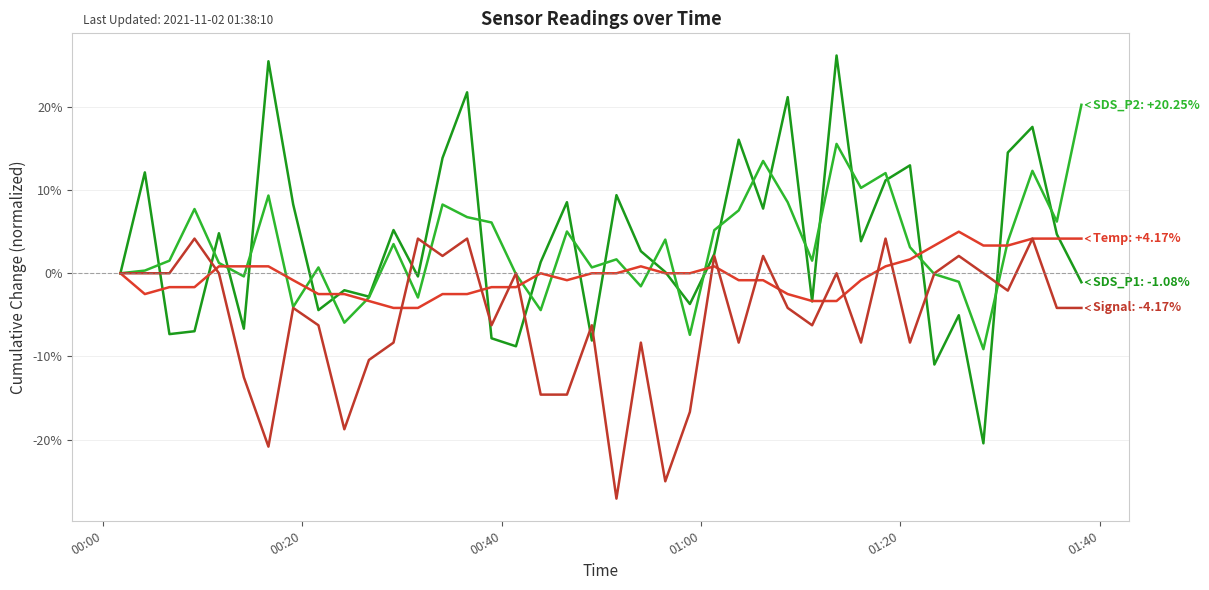

Is this an area chart (filled region under the line)?

No